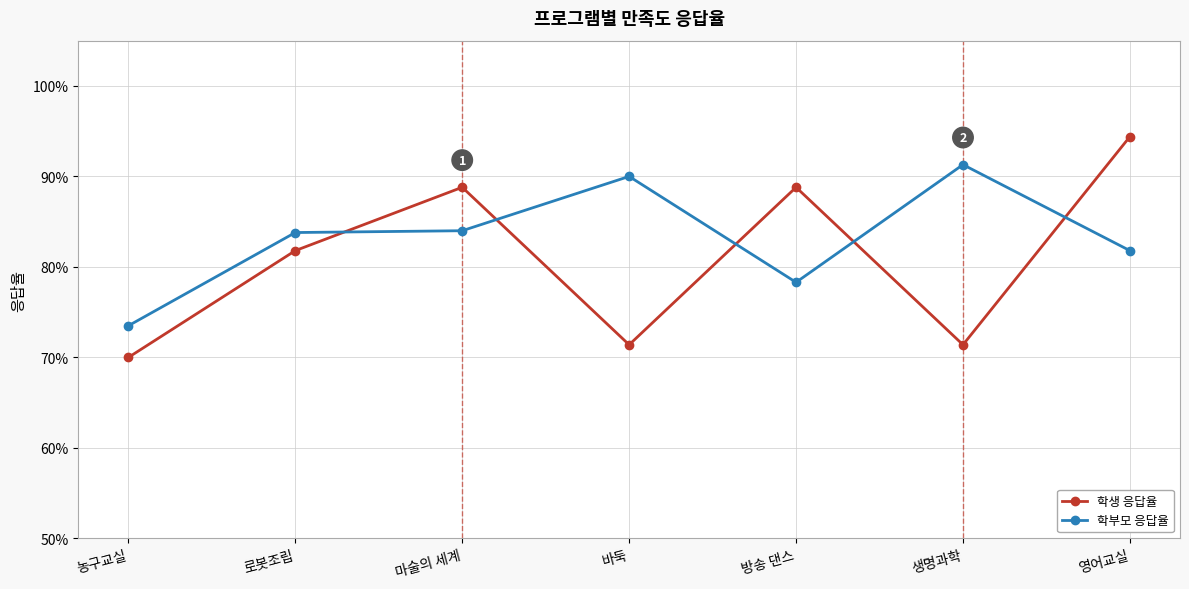

At which category is the sum across all series the highest?

영어교실